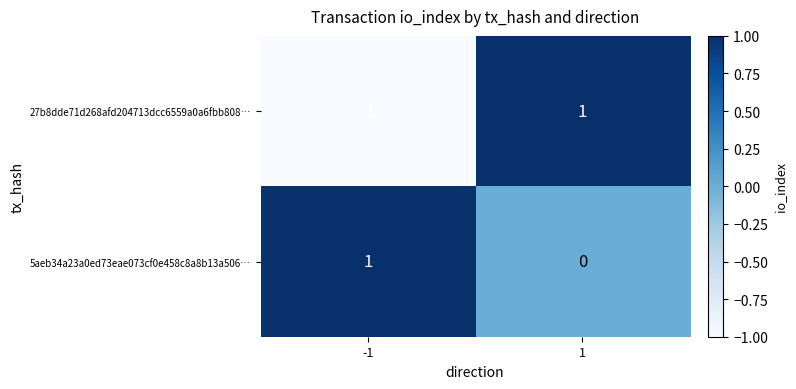

What is the spread (max minus min) of values at 1?

1